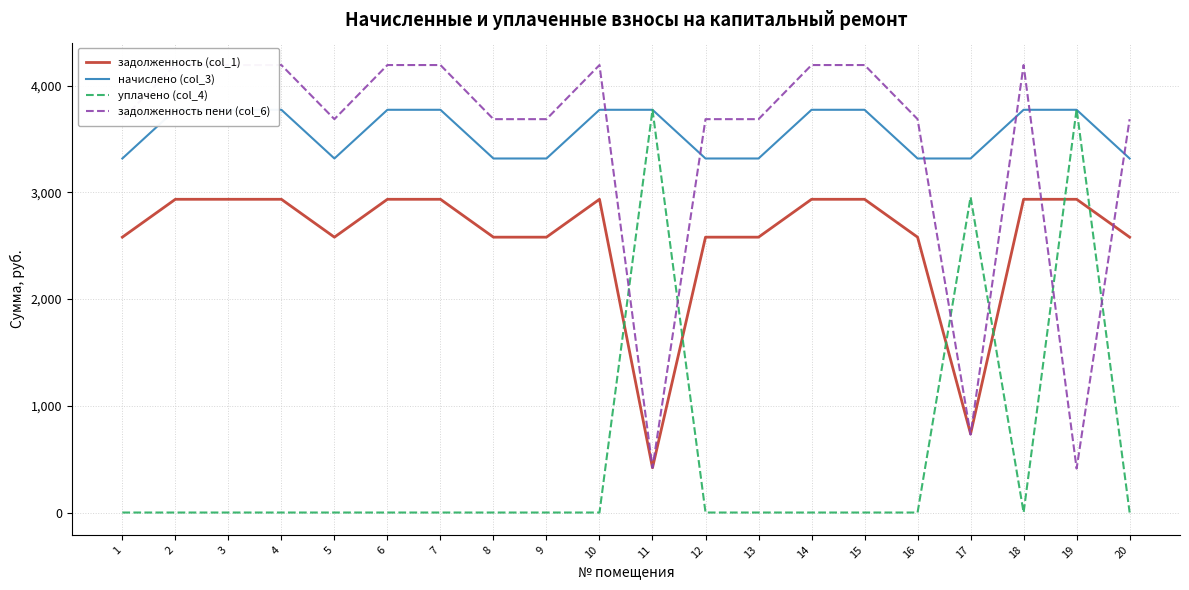

Which category has the lowest value across all series?

1